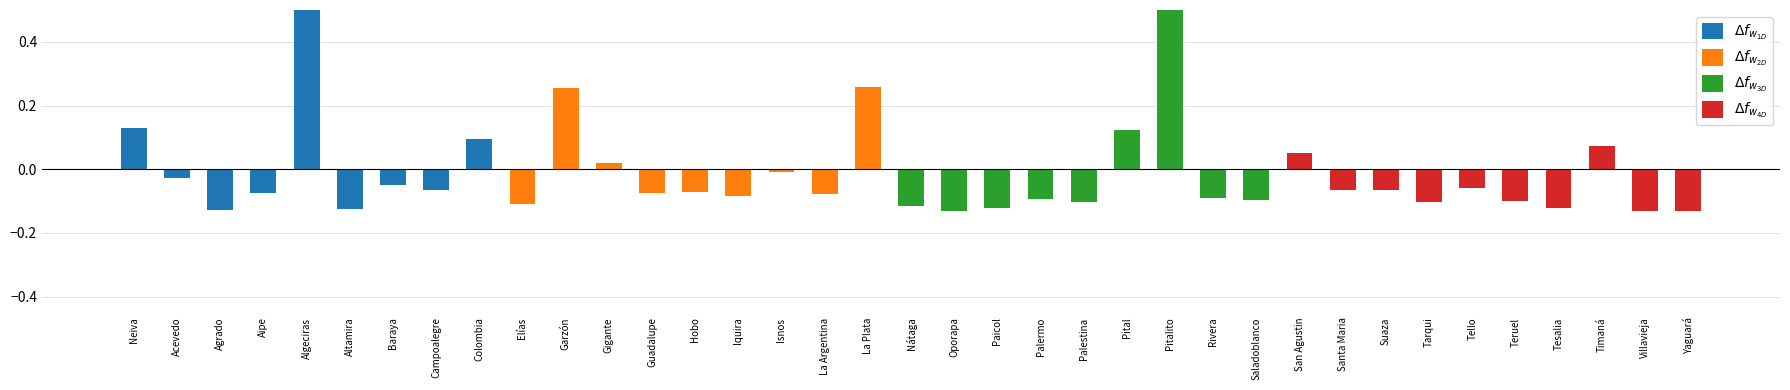

Reading left to right, extract all data points from this chart.

$\Delta f_{w_{1D}}$: Neiva=0.1	Acevedo=-0.0	Agrado=-0.1	Aipe=-0.1	Algeciras=0.9	Altamira=-0.1	Baraya=-0.1	Campoalegre=-0.1	Colombia=0.1	Elías=0.0	Garzón=0.0	Gigante=0.0	Guadalupe=0.0	Hobo=0.0	Iquira=0.0	Isnos=0.0	La Argentina=0.0	La Plata=0.0	Nátaga=0.0	Oporapa=0.0	Paicol=0.0	Palermo=0.0	Palestina=0.0	Pital=0.0	Pitalito=0.0	Rivera=0.0	Saladoblanco=0.0	San Agustin=0.0	Santa Maria=0.0	Suaza=0.0	Tarqui=0.0	Tello=0.0	Teruel=0.0	Tesalia=0.0	Timaná=0.0	Villavieja=0.0	Yaguará=0.0
$\Delta f_{w_{2D}}$: Neiva=0.0	Acevedo=0.0	Agrado=0.0	Aipe=0.0	Algeciras=0.0	Altamira=0.0	Baraya=0.0	Campoalegre=0.0	Colombia=0.0	Elías=-0.1	Garzón=0.3	Gigante=0.0	Guadalupe=-0.1	Hobo=-0.1	Iquira=-0.1	Isnos=-0.0	La Argentina=-0.1	La Plata=0.3	Nátaga=0.0	Oporapa=0.0	Paicol=0.0	Palermo=0.0	Palestina=0.0	Pital=0.0	Pitalito=0.0	Rivera=0.0	Saladoblanco=0.0	San Agustin=0.0	Santa Maria=0.0	Suaza=0.0	Tarqui=0.0	Tello=0.0	Teruel=0.0	Tesalia=0.0	Timaná=0.0	Villavieja=0.0	Yaguará=0.0
$\Delta f_{w_{3D}}$: Neiva=0.0	Acevedo=0.0	Agrado=0.0	Aipe=0.0	Algeciras=0.0	Altamira=0.0	Baraya=0.0	Campoalegre=0.0	Colombia=0.0	Elías=0.0	Garzón=0.0	Gigante=0.0	Guadalupe=0.0	Hobo=0.0	Iquira=0.0	Isnos=0.0	La Argentina=0.0	La Plata=0.0	Nátaga=-0.1	Oporapa=-0.1	Paicol=-0.1	Palermo=-0.1	Palestina=-0.1	Pital=0.1	Pitalito=0.5	Rivera=-0.1	Saladoblanco=-0.1	San Agustin=0.0	Santa Maria=0.0	Suaza=0.0	Tarqui=0.0	Tello=0.0	Teruel=0.0	Tesalia=0.0	Timaná=0.0	Villavieja=0.0	Yaguará=0.0
$\Delta f_{w_{4D}}$: Neiva=0.0	Acevedo=0.0	Agrado=0.0	Aipe=0.0	Algeciras=0.0	Altamira=0.0	Baraya=0.0	Campoalegre=0.0	Colombia=0.0	Elías=0.0	Garzón=0.0	Gigante=0.0	Guadalupe=0.0	Hobo=0.0	Iquira=0.0	Isnos=0.0	La Argentina=0.0	La Plata=0.0	Nátaga=0.0	Oporapa=0.0	Paicol=0.0	Palermo=0.0	Palestina=0.0	Pital=0.0	Pitalito=0.0	Rivera=0.0	Saladoblanco=0.0	San Agustin=0.1	Santa Maria=-0.1	Suaza=-0.1	Tarqui=-0.1	Tello=-0.1	Teruel=-0.1	Tesalia=-0.1	Timaná=0.1	Villavieja=-0.1	Yaguará=-0.1